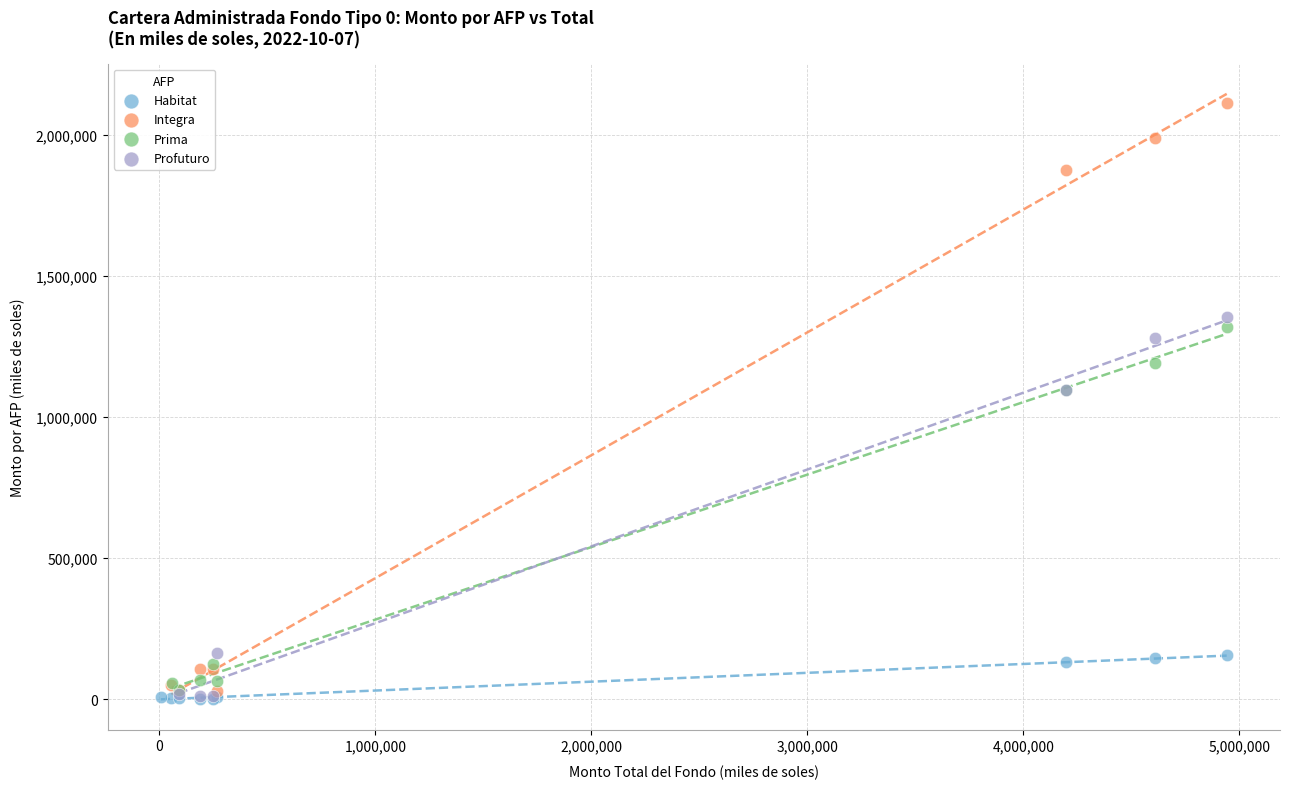

Which series reaches the maximum Y coordinate?

Integra